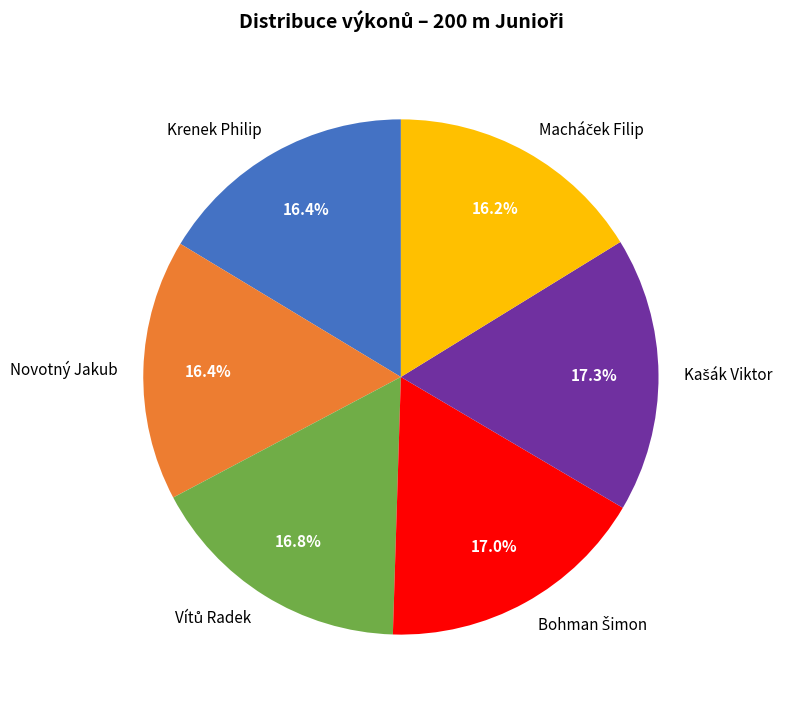

Does Novotný Jakub represent more than half of the total?

No